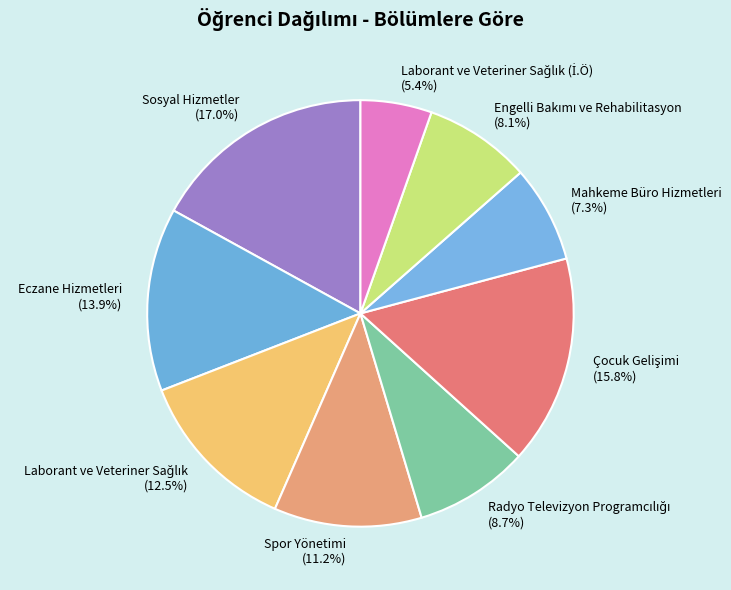

How many segments does this pie chart have?

9